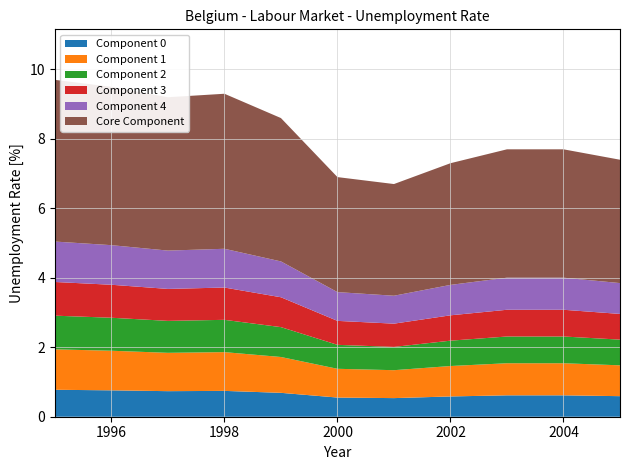

Reading left to right, list all the values displayed in this chart.

1995=9.7	1996=9.5	1997=9.2	1998=9.3	1999=8.6	2000=6.9	2001=6.7	2002=7.3	2003=7.7	2004=7.7	2005=7.4